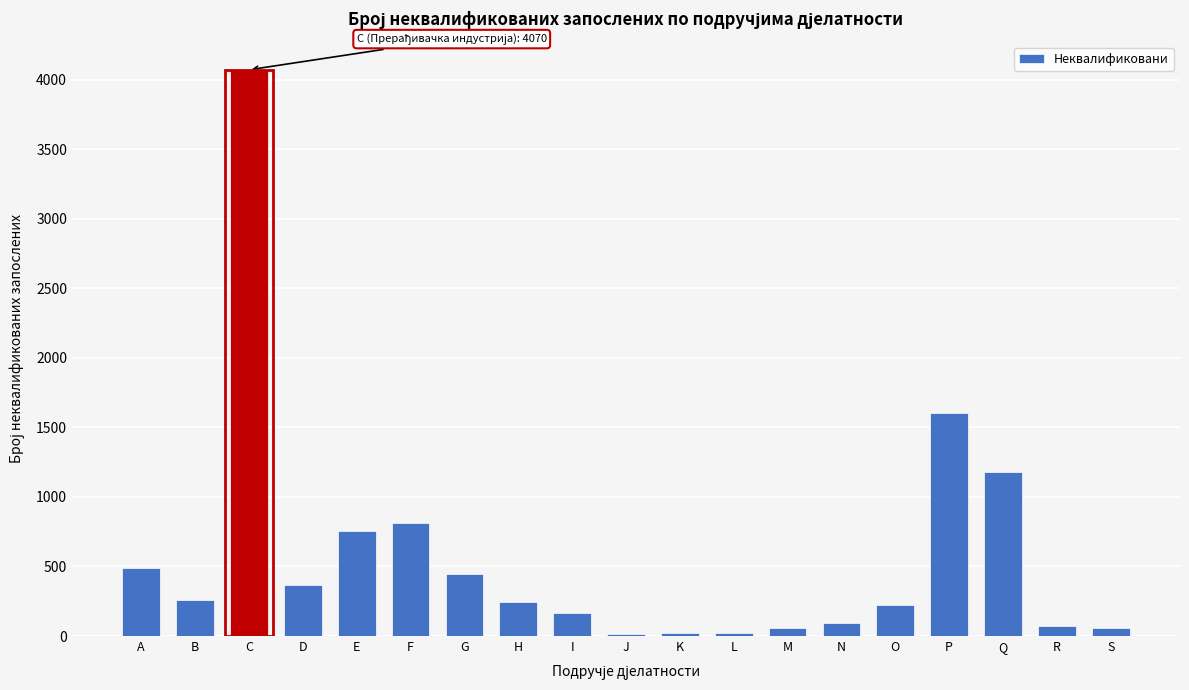

Which has a higher value, F or M?

F